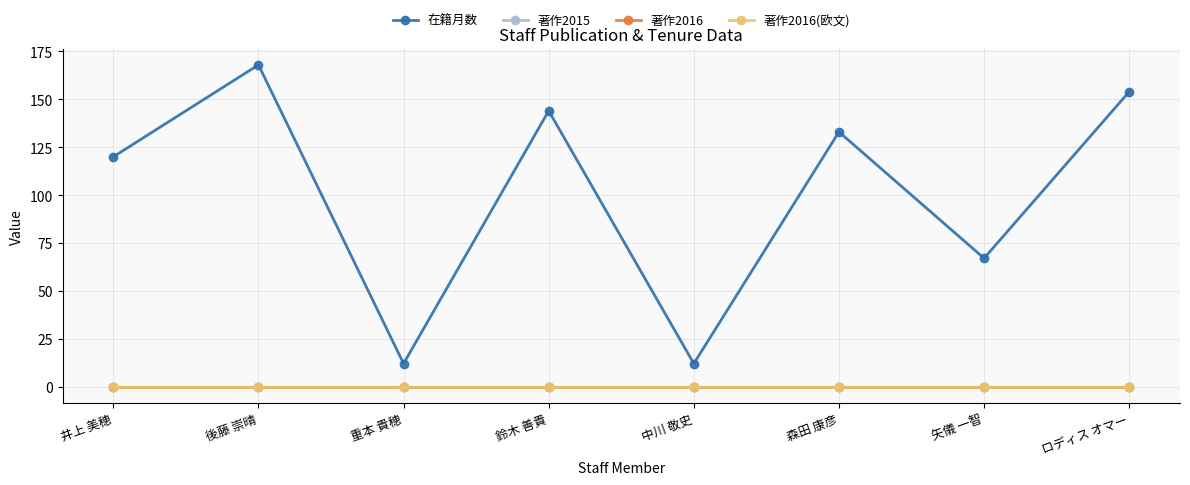

List the series in order of their peak value, highest first.

在籍月数, 著作2015, 著作2016, 著作2016(欧文)